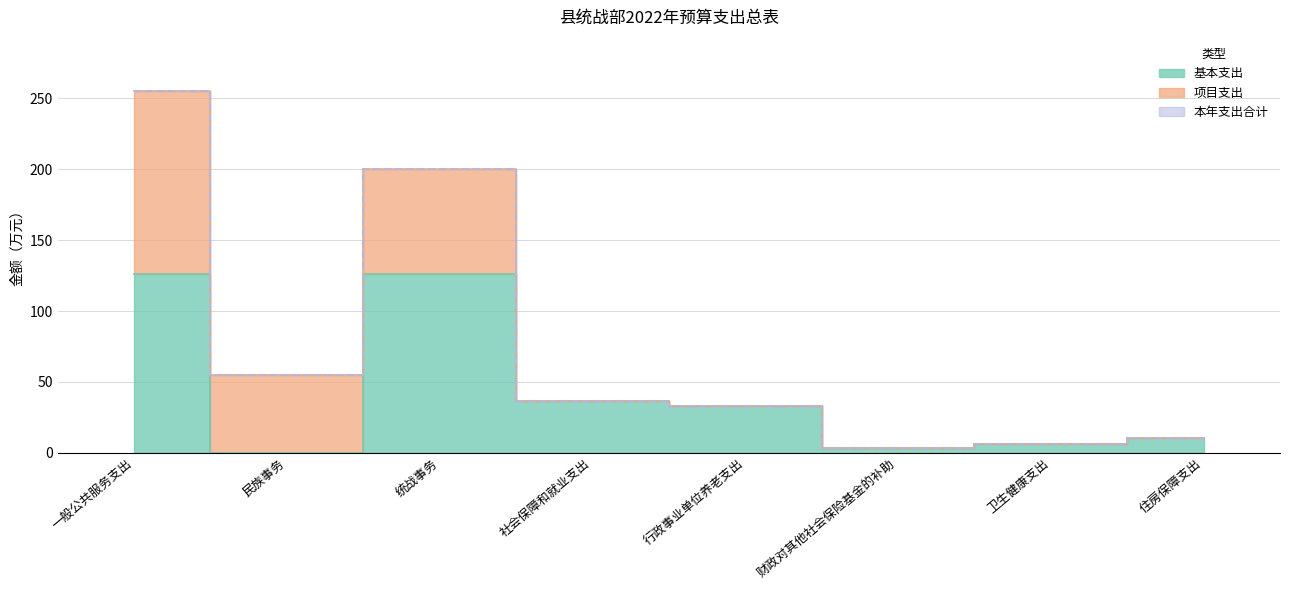

List the labels in order of 基本支出 value, largest first.

一般公共服务支出, 统战事务, 社会保障和就业支出, 行政事业单位养老支出, 住房保障支出, 卫生健康支出, 财政对其他社会保险基金的补助, 民族事务